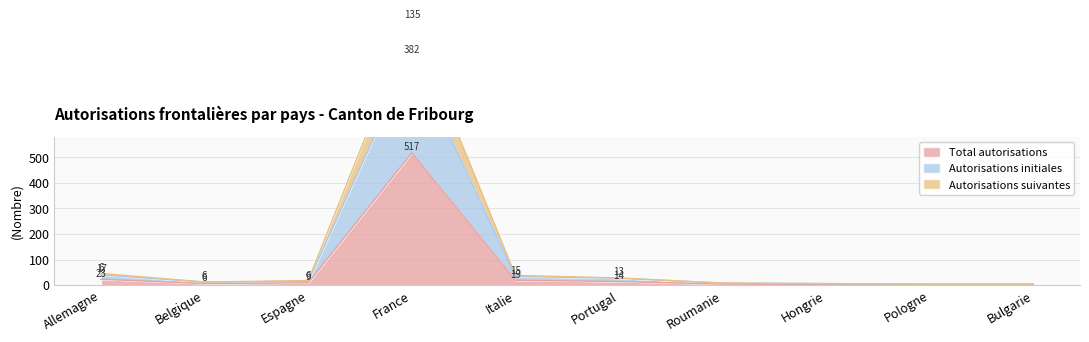

Reading left to right, extract all data points from this chart.

Total autorisations: 23	6	9	517	19	14	4	3	2	2
Autorisations initiales: 40	12	15	899	34	27	8	6	4	4
Autorisations suivantes: 46	12	18	1034	38	28	8	6	4	4